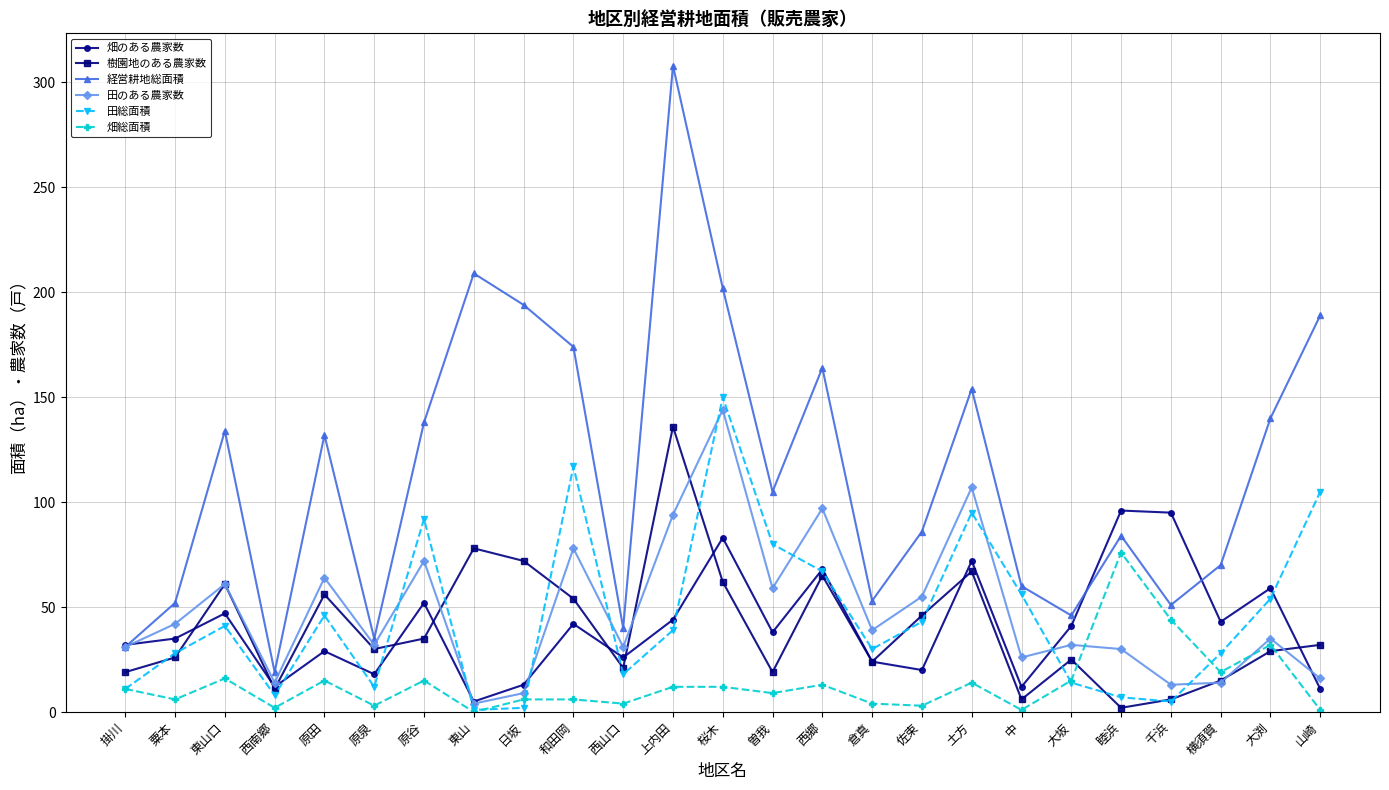

Between 上内田 and 西郷, which series saw the biggest shift?

経営耕地総面積